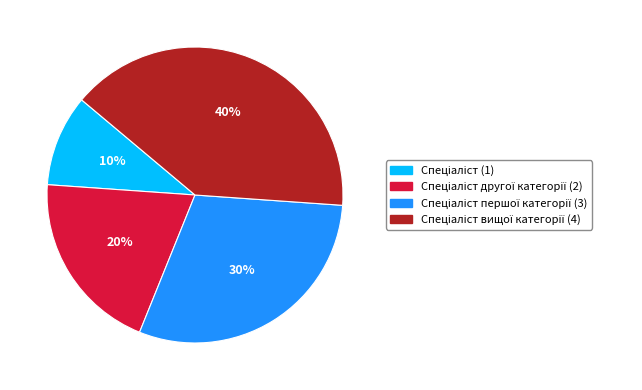

To the nearest percent, what is the difference between the largest and smallest slice percentages?

30%